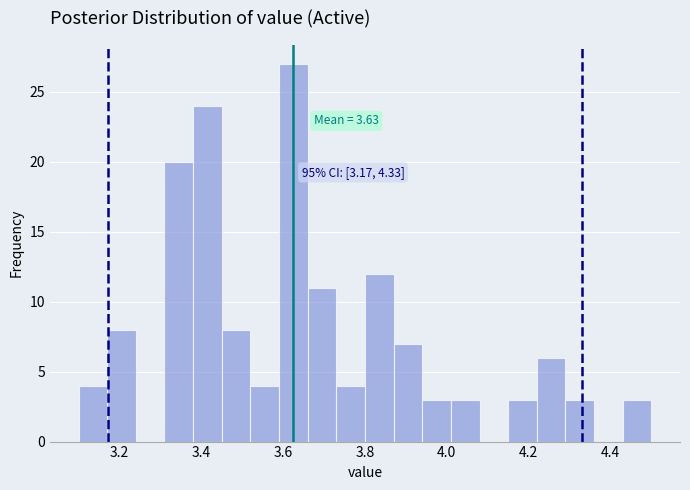

Around what value on the x-axis is the tallest bar? Give the approximate position of its centre, as read against the axis.

3.62